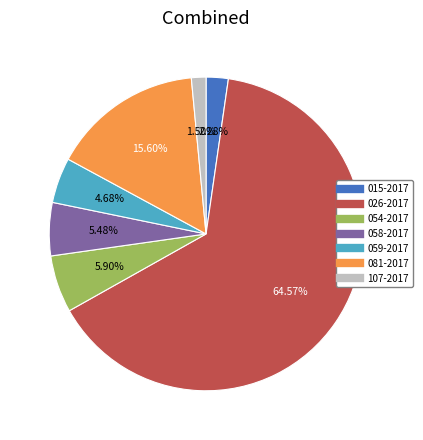

Count the number of slices in the pie.

7